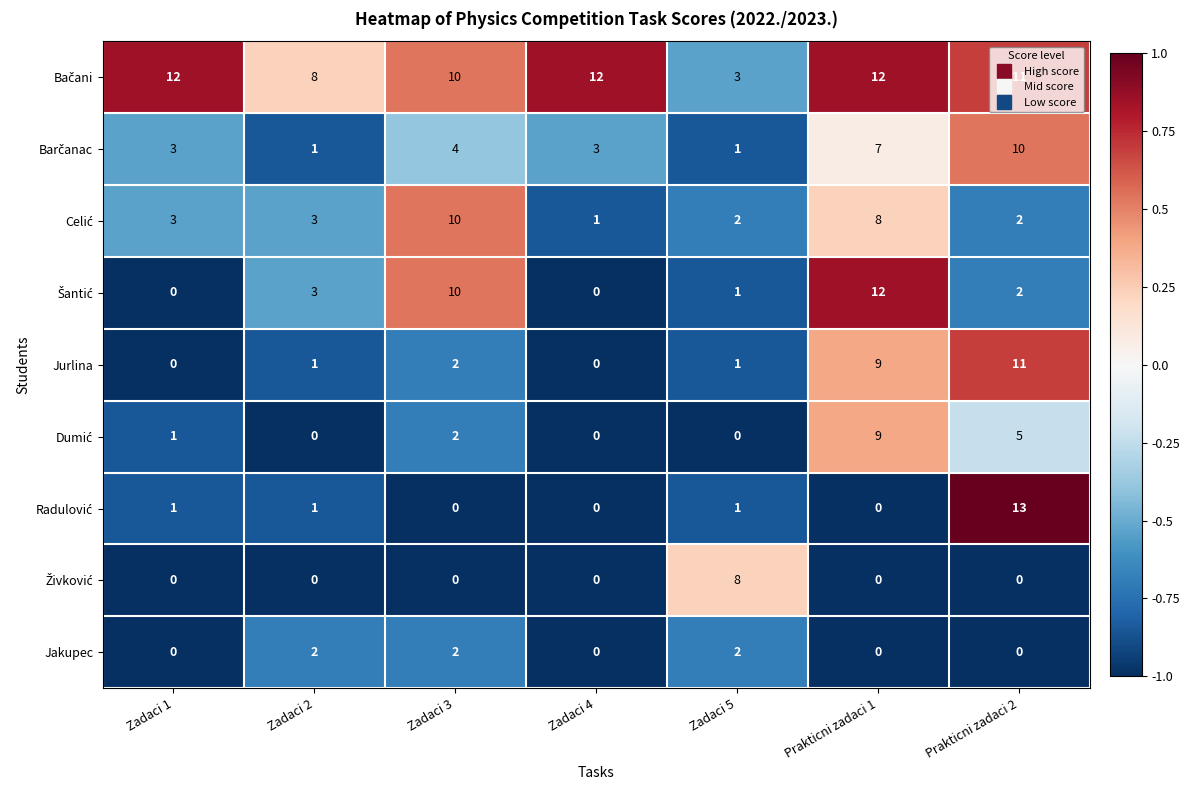

What is the difference between the highest and lowest values at Zadaci 2?

8